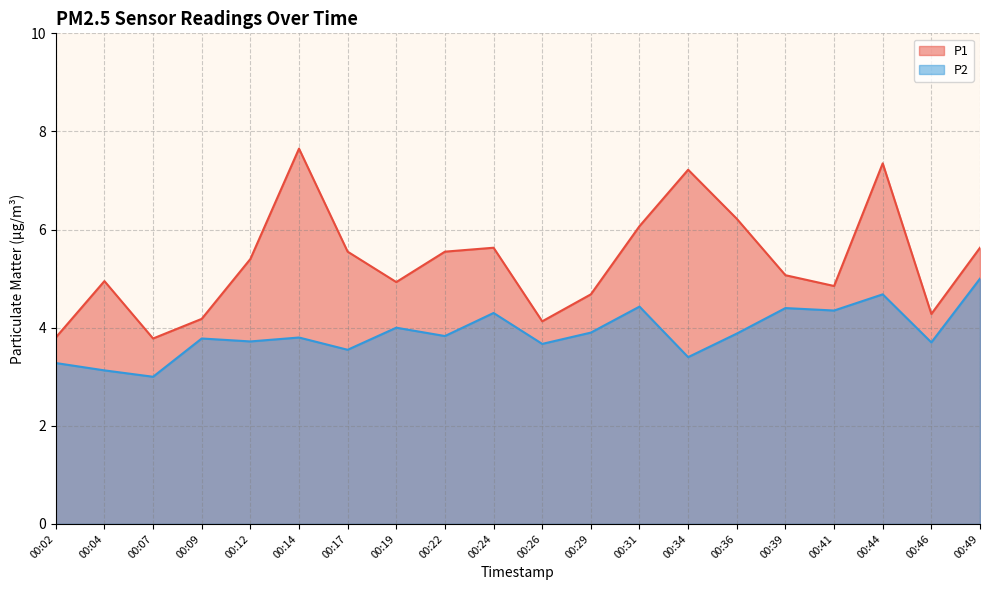

What is the difference between the highest and lowest values at 00:04?

1.8